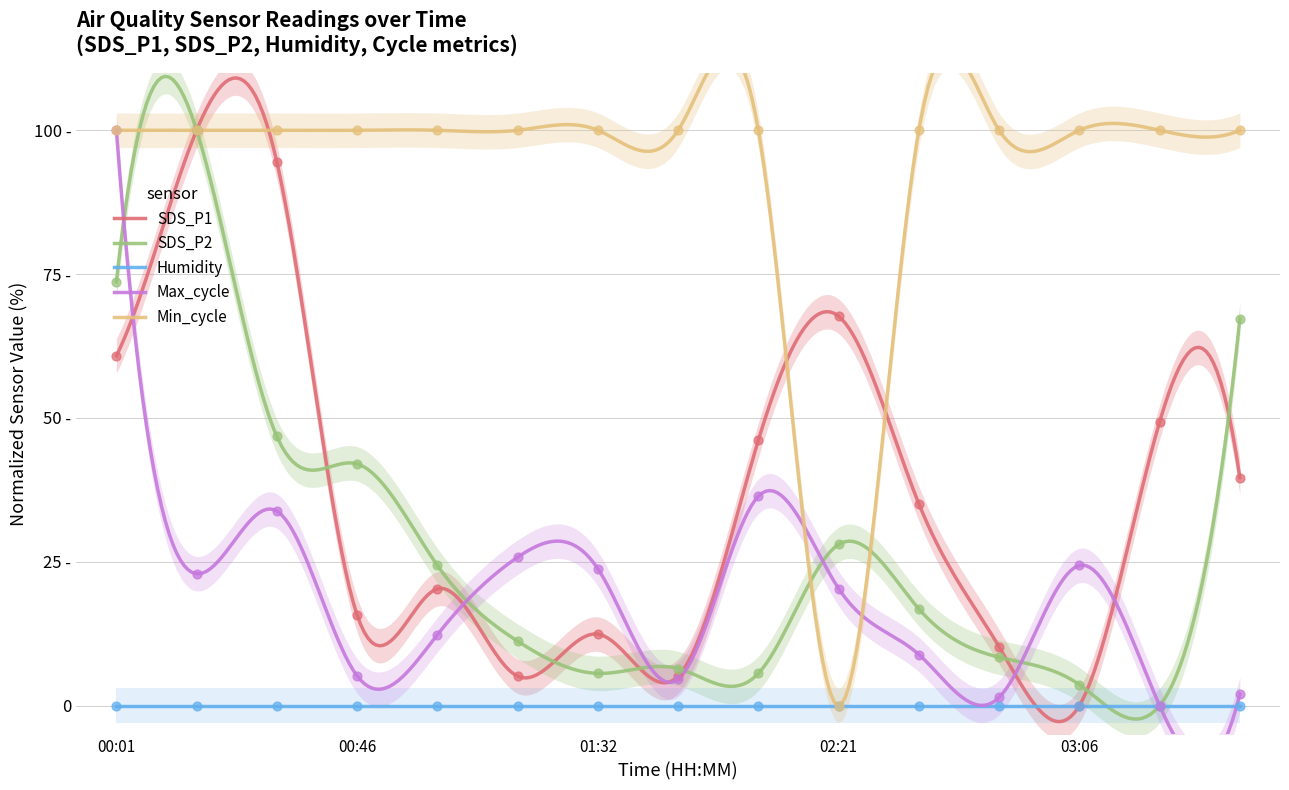

Which series reaches the minimum Y coordinate?

SDS_P1